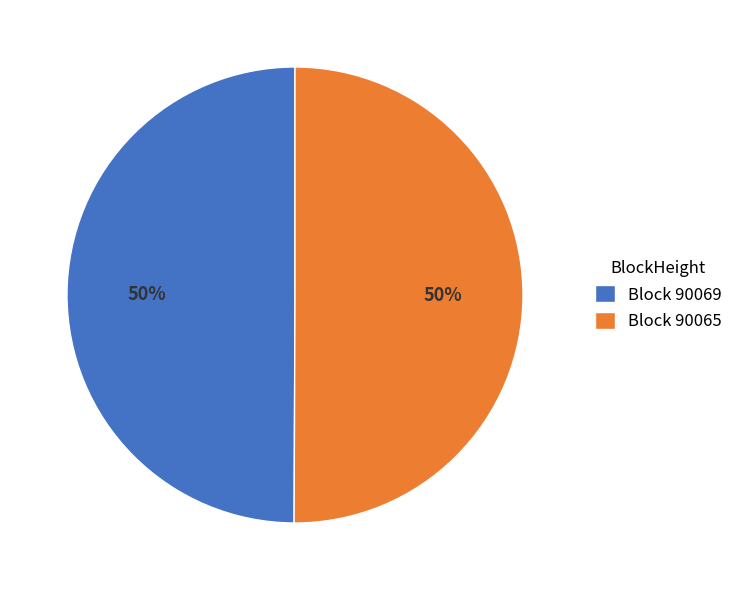

To the nearest percent, what percentage of the pie is Block 90065?

50%